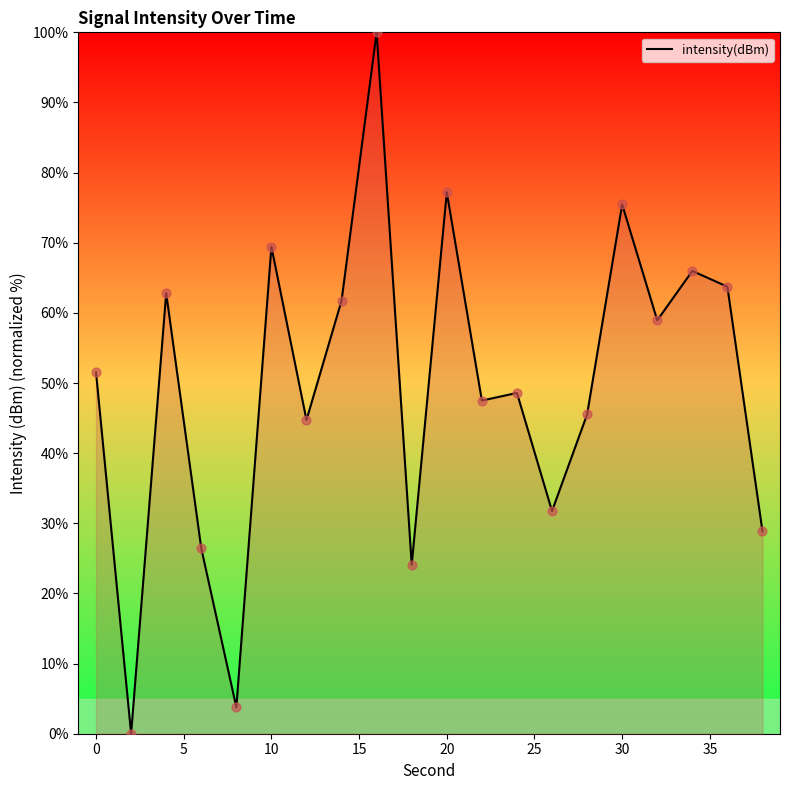

What is the greatest value displayed?

100.0